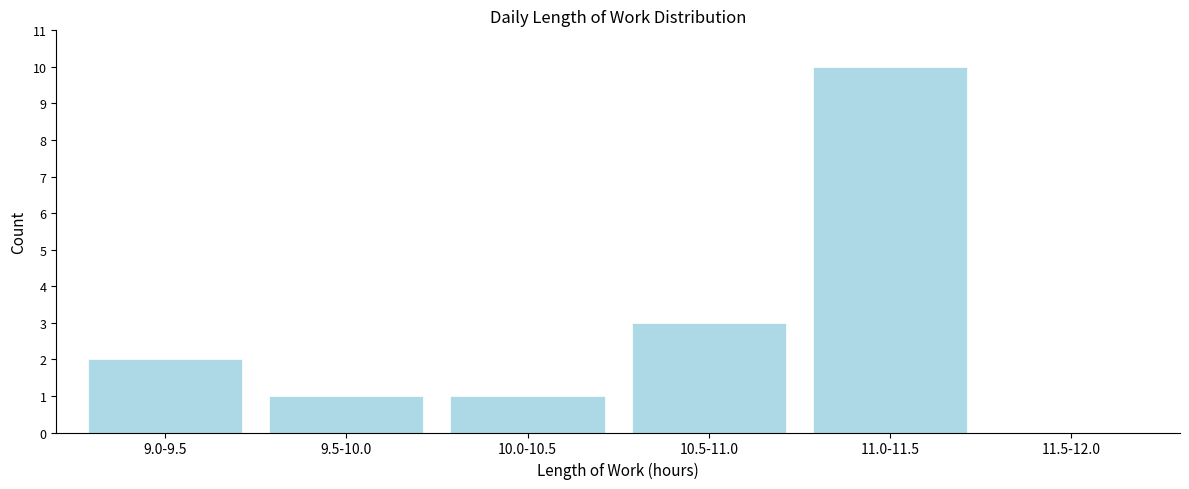

Reading right to left, extract all data points from this chart.

11.5-12.0=0	11.0-11.5=10	10.5-11.0=3	10.0-10.5=1	9.5-10.0=1	9.0-9.5=2